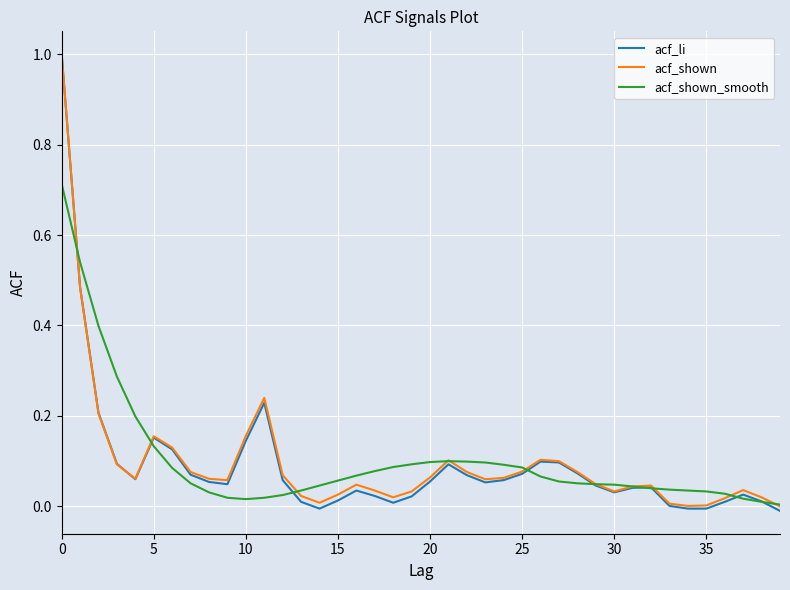

What is the maximum value for acf_li?

1.0